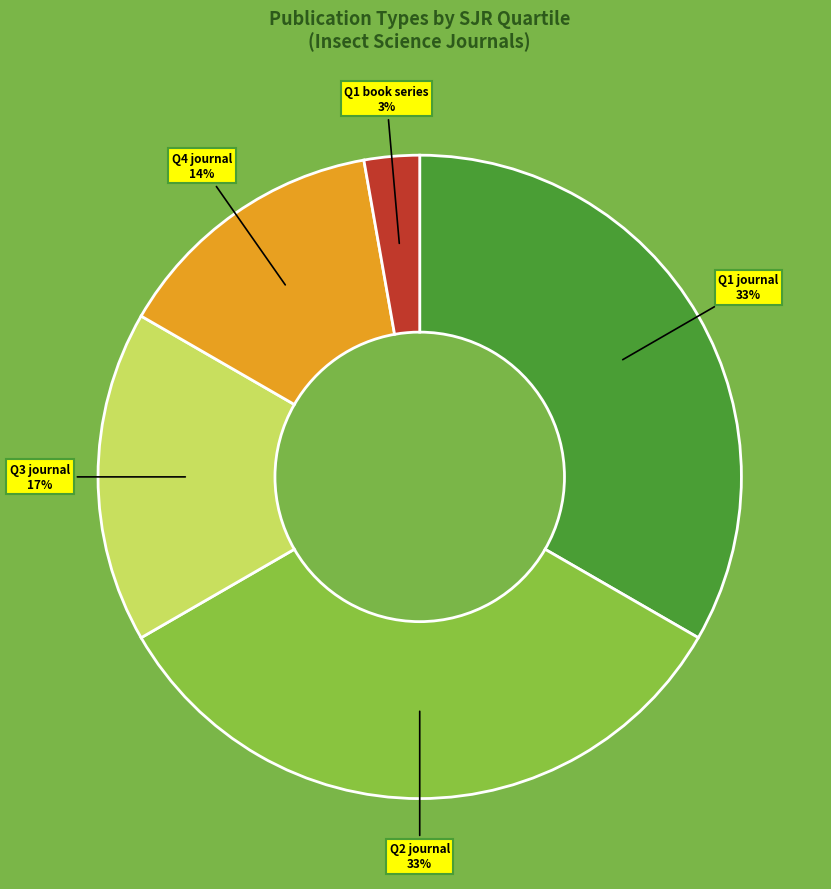

To the nearest percent, what portion does Q1 book series represent?

3%